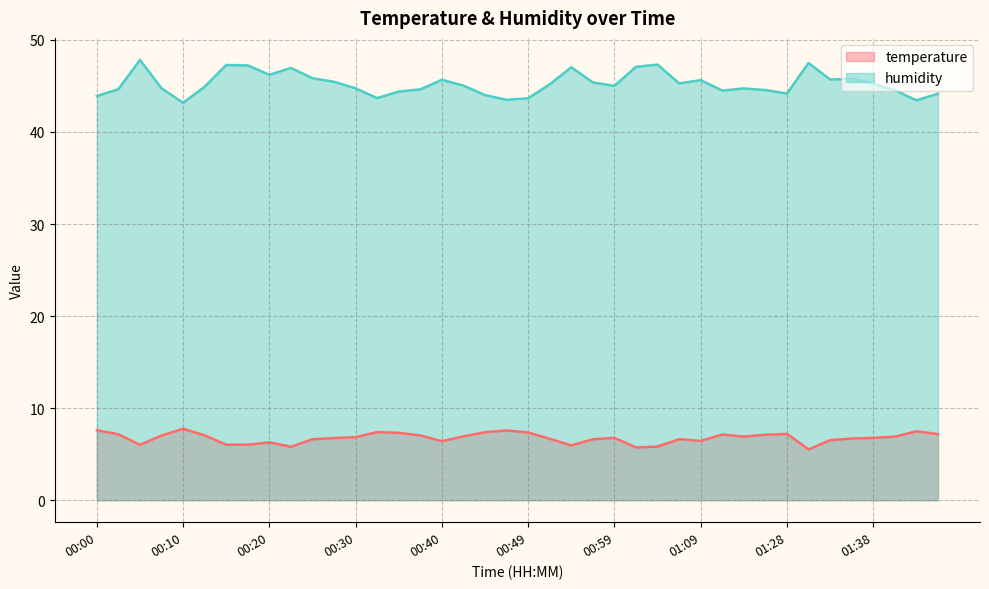

Which series changed the most between 00:20 and 00:59?

humidity